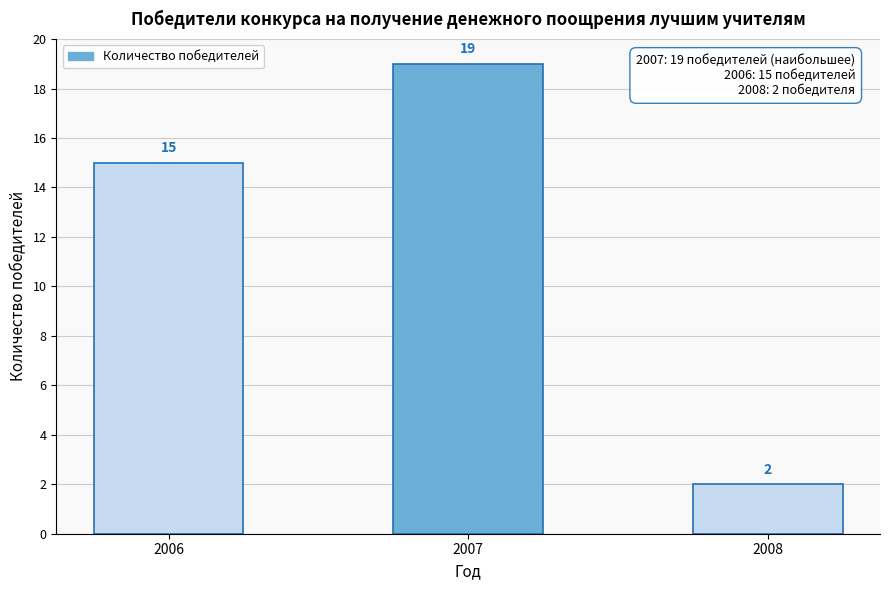

Reading left to right, extract all data points from this chart.

2006=15	2007=19	2008=2